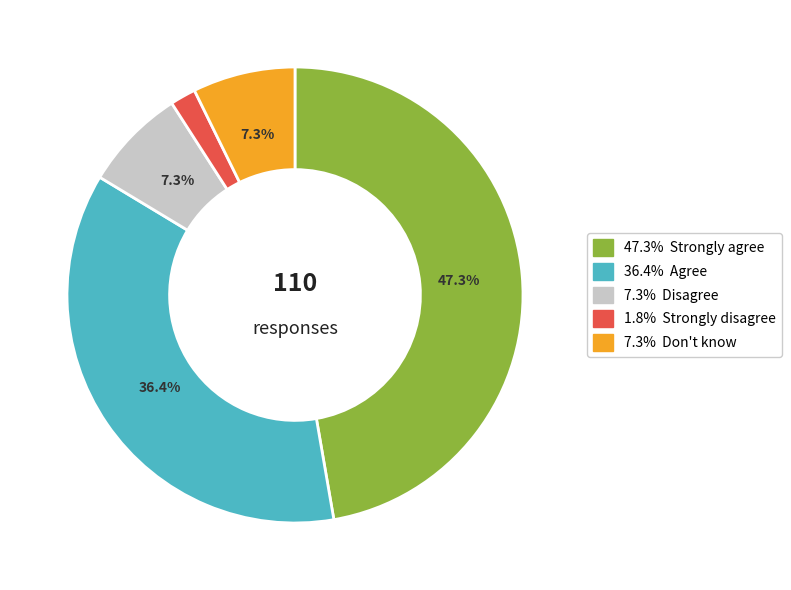

Is there a majority slice in this chart?

No